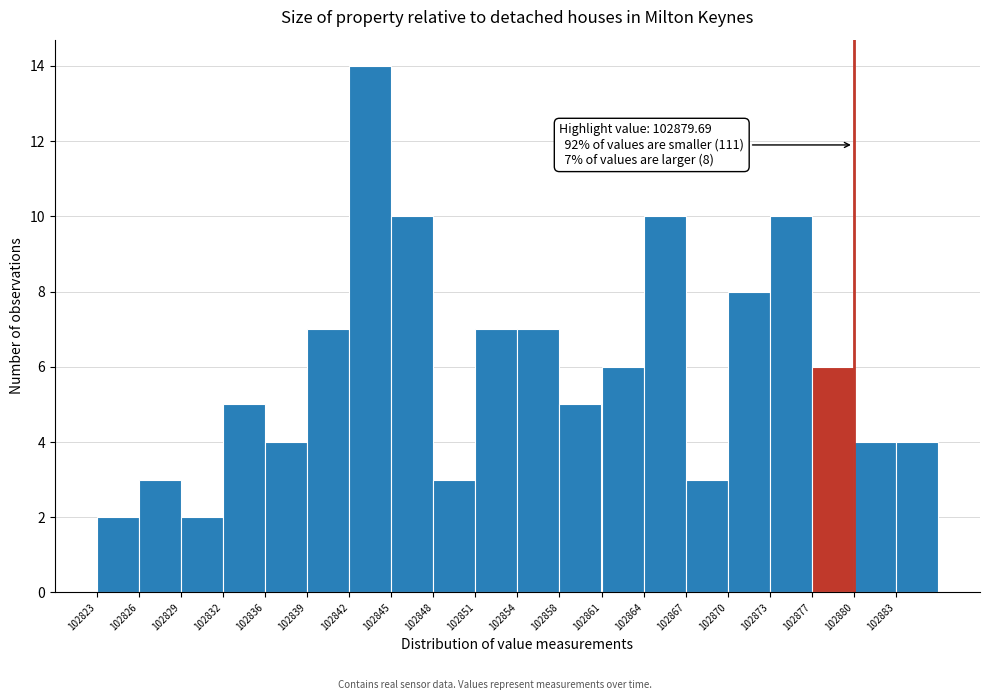

Which range on the x-axis has the tallest bar?

102841.90 to 102845.05